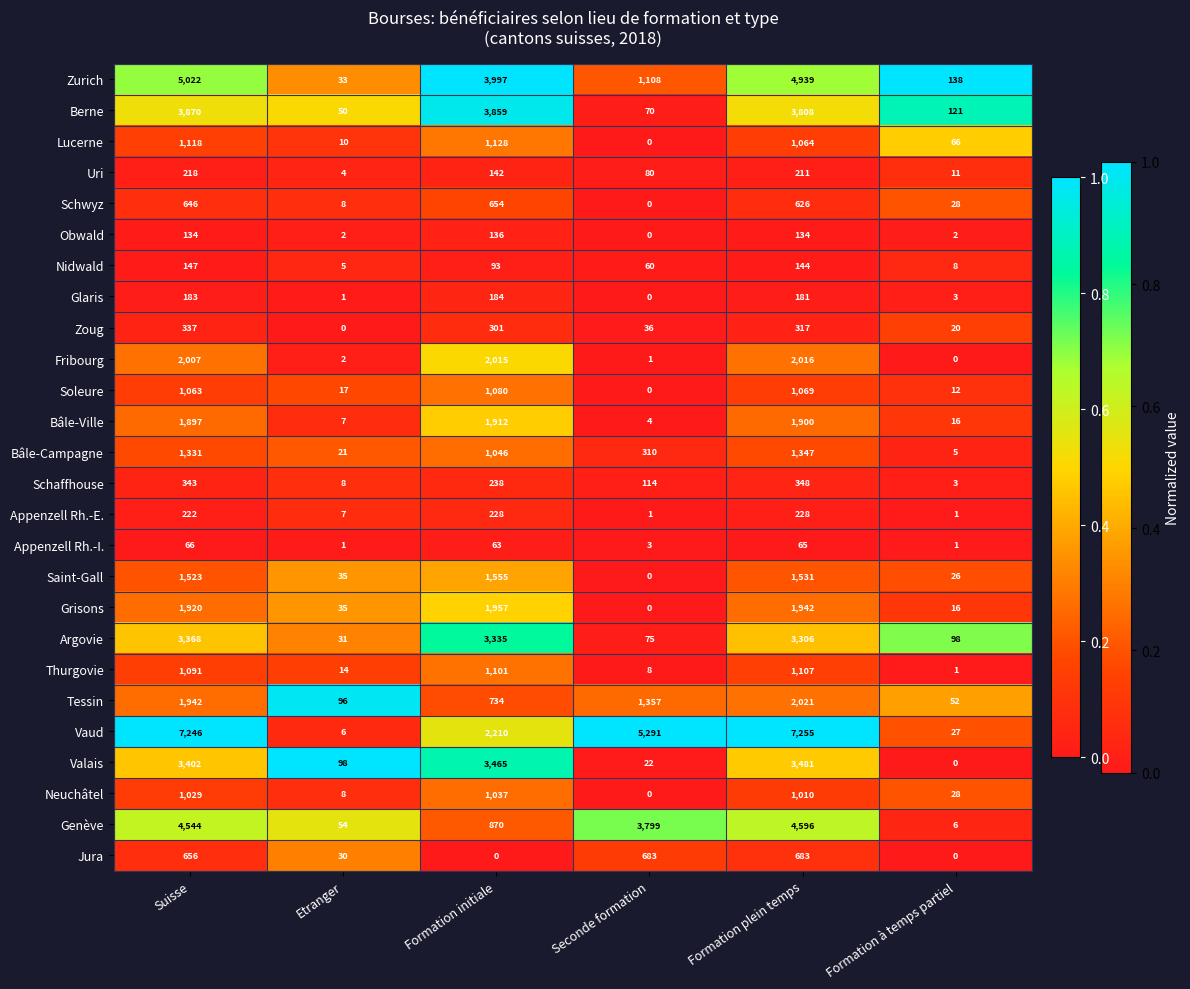

How many values in Neuchâtel are above zero?

5